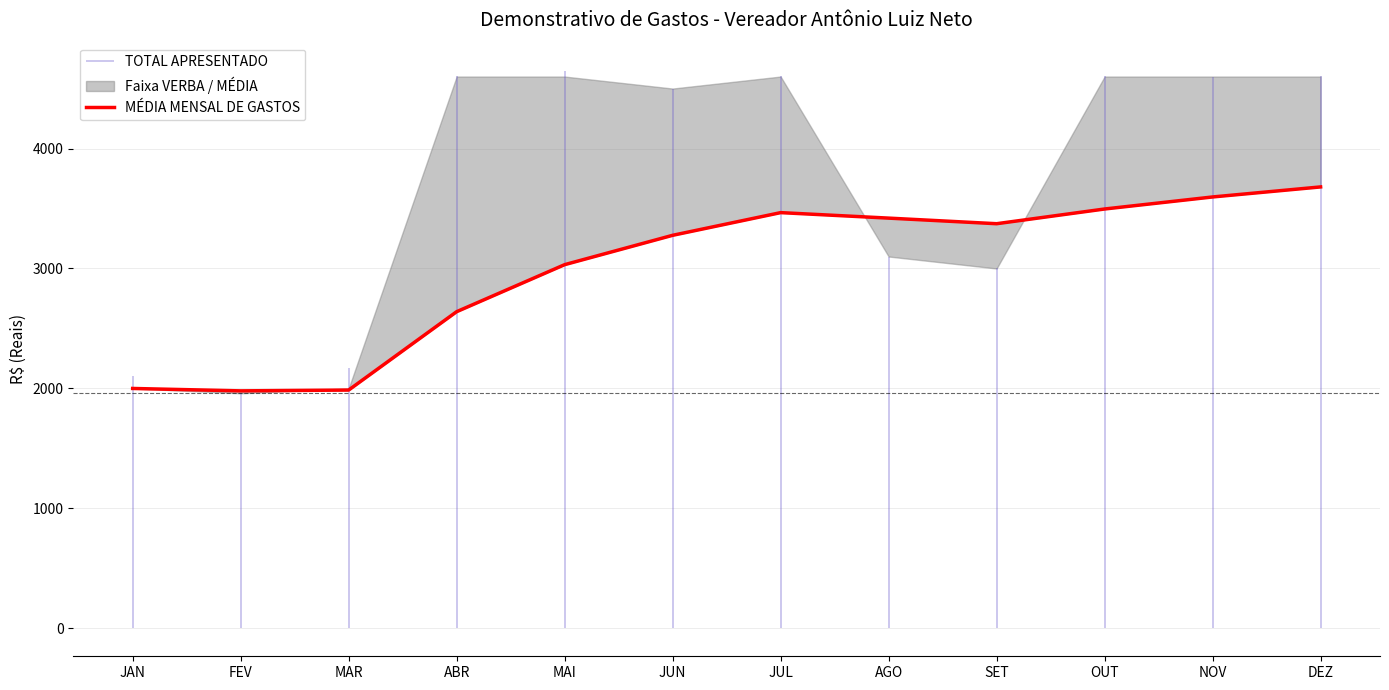

Does the chart have visible grid lines?

Yes